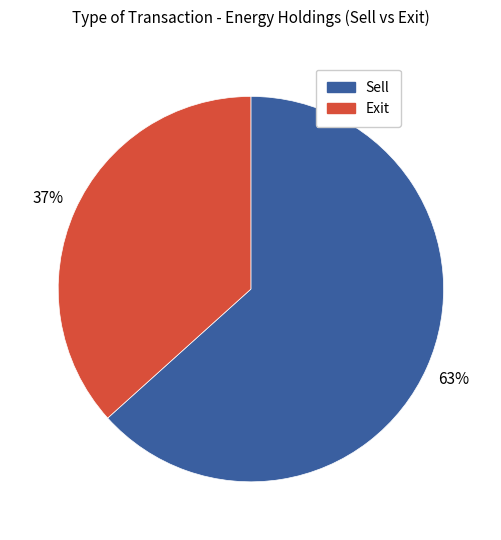

Does any single category account for the majority?

Yes